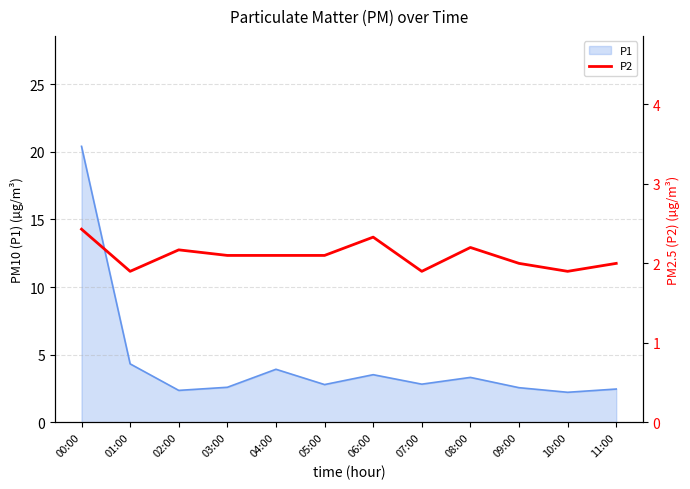

What position from the left is 02:00?

3